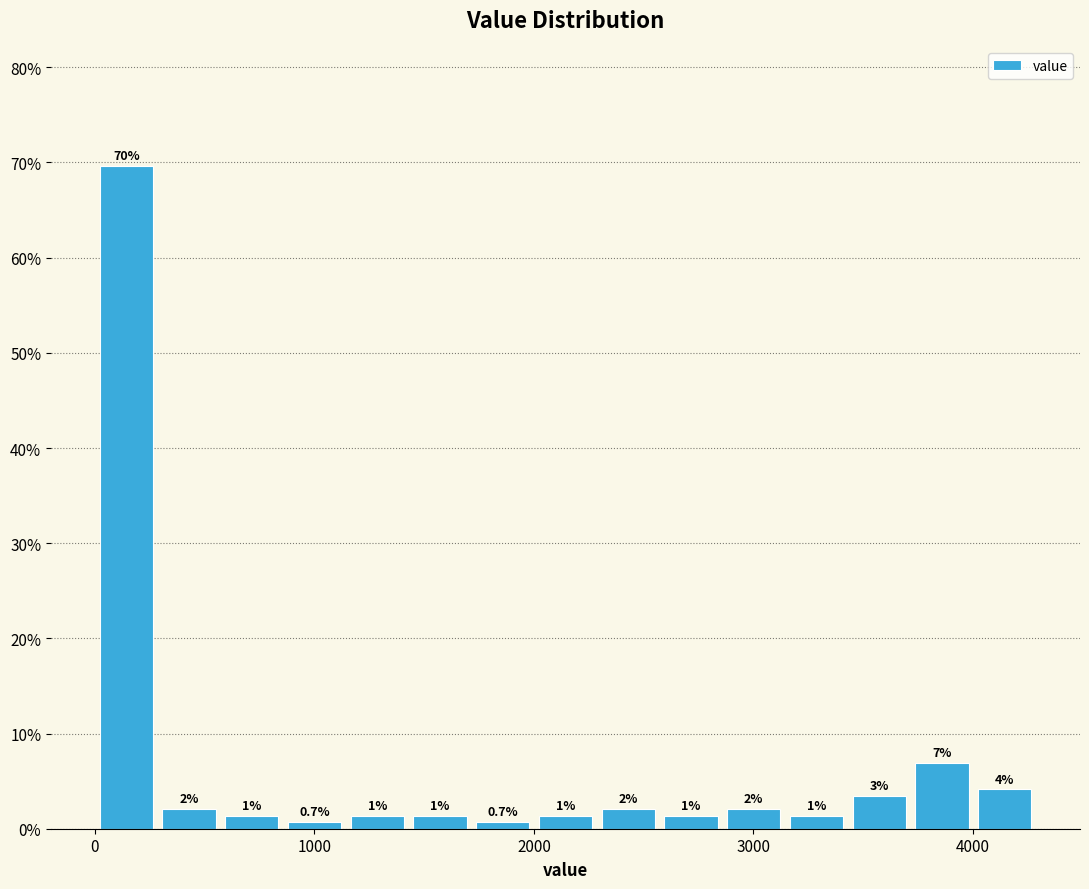

Read against the x-axis, roughly where is the centre of the tallest bar?

100